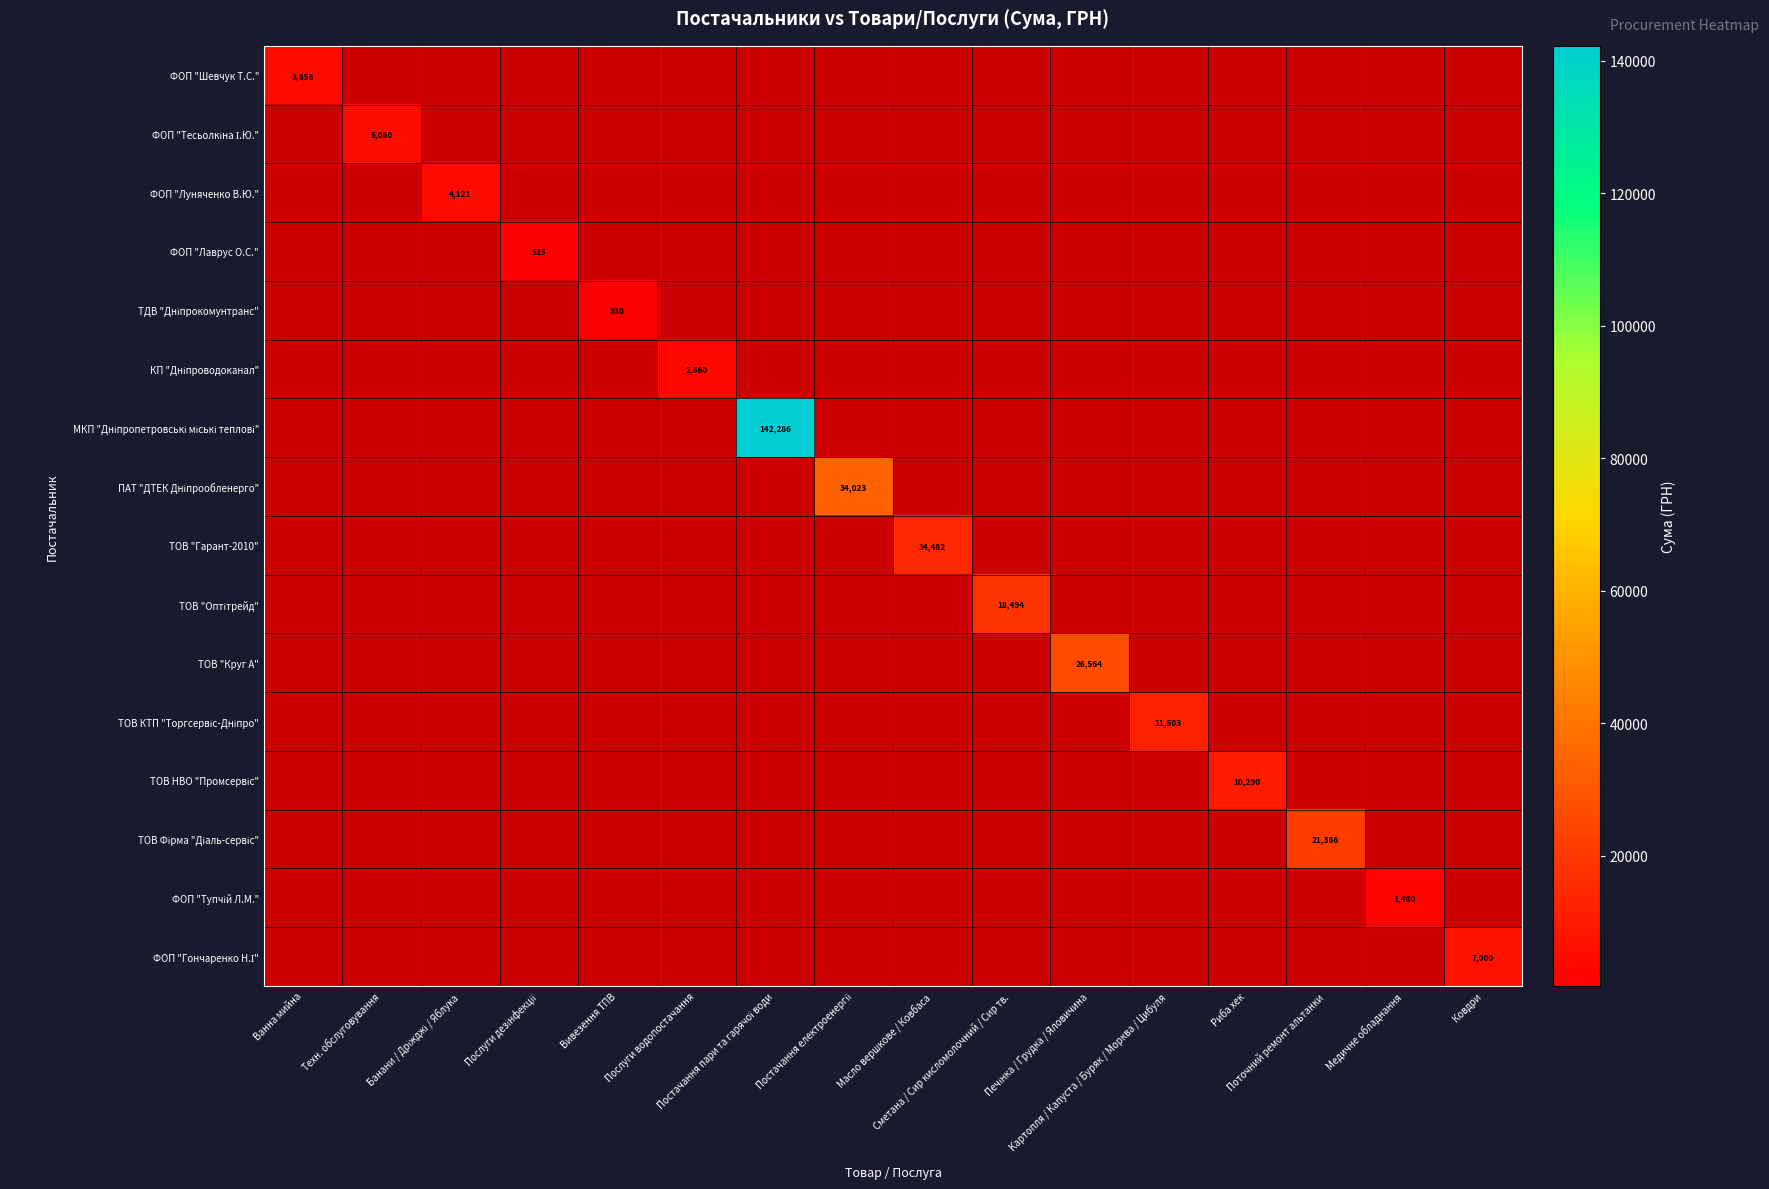

How many values in ТОВ "Оптітрейд" are above zero?

1